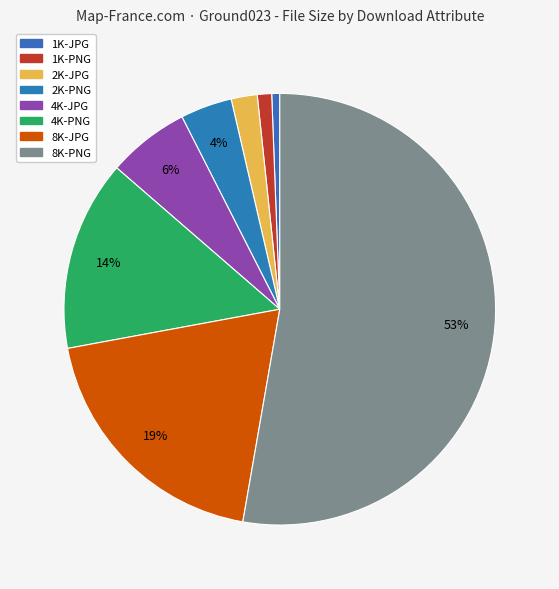

The 1K-PNG slice represents 11% of the pie. True or false?

False